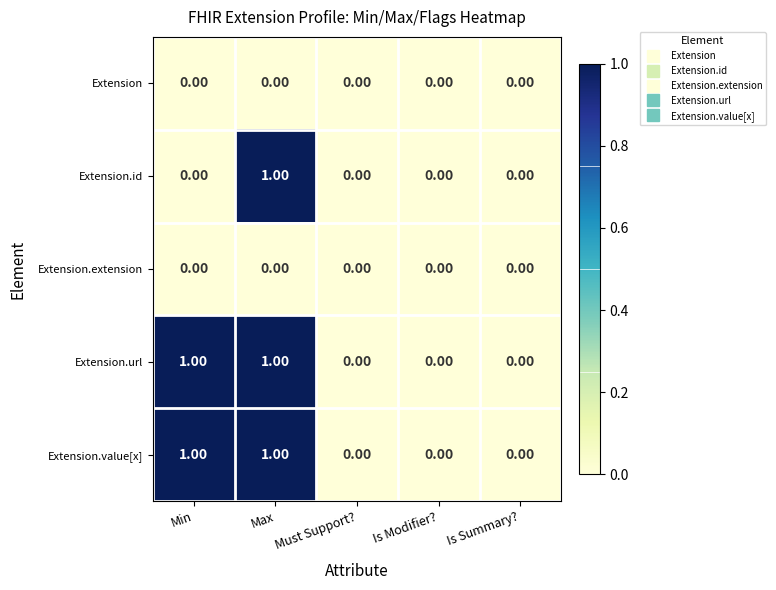

Which series changed the most between Min and Max?

Extension.id